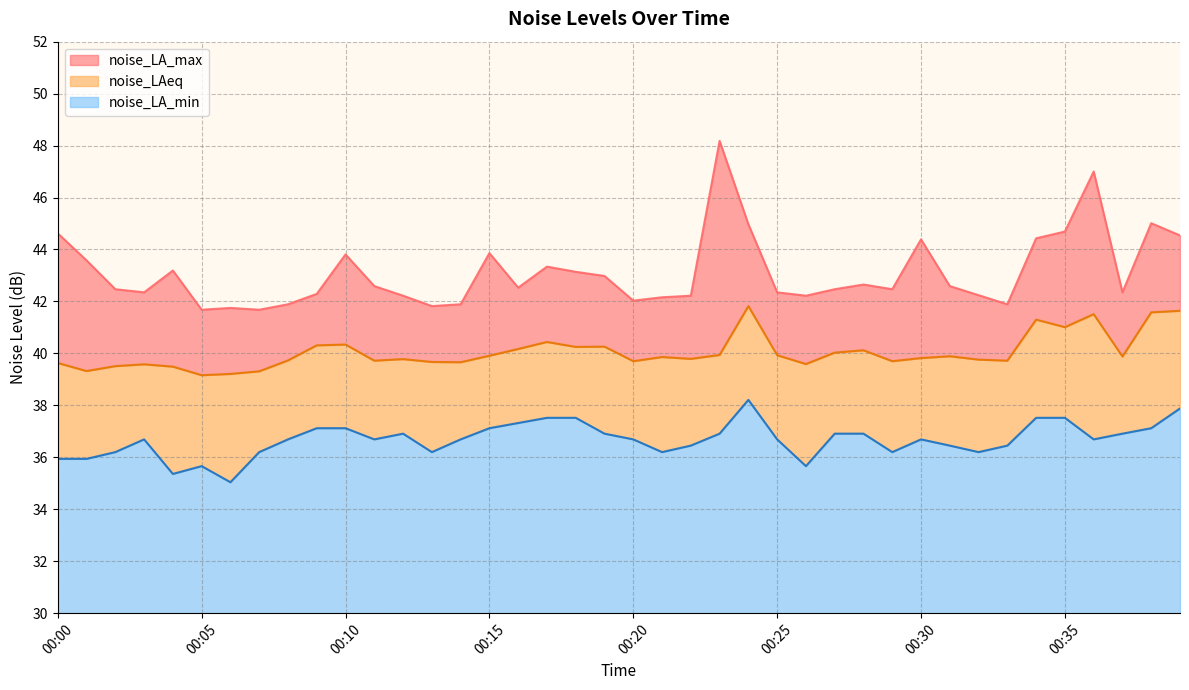

Where is noise_LA_max nearest to the value 44?

00:15